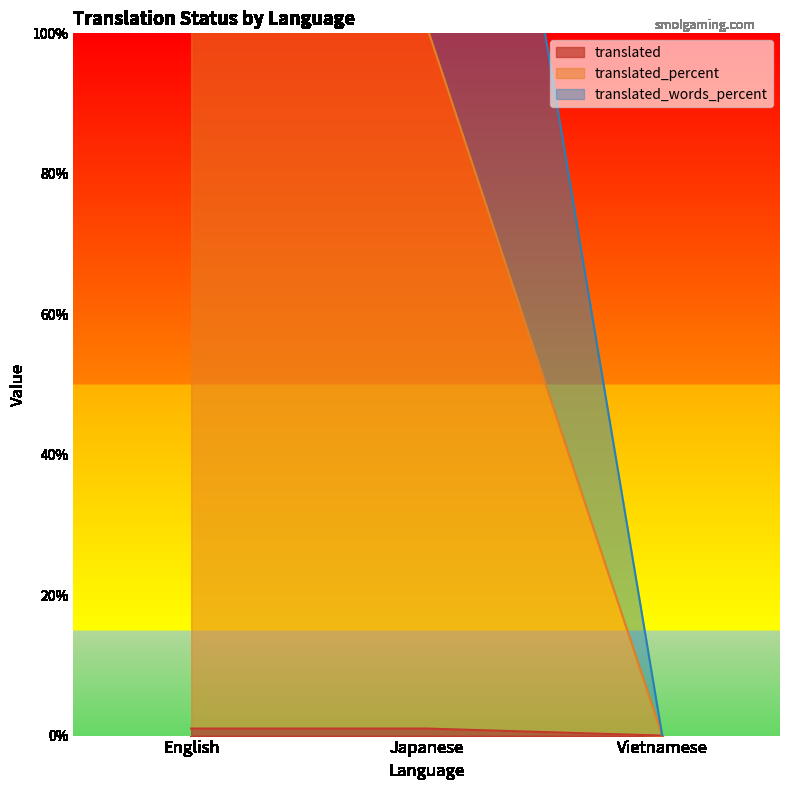

True or false: translated_percent has a value of 201 at English.

True